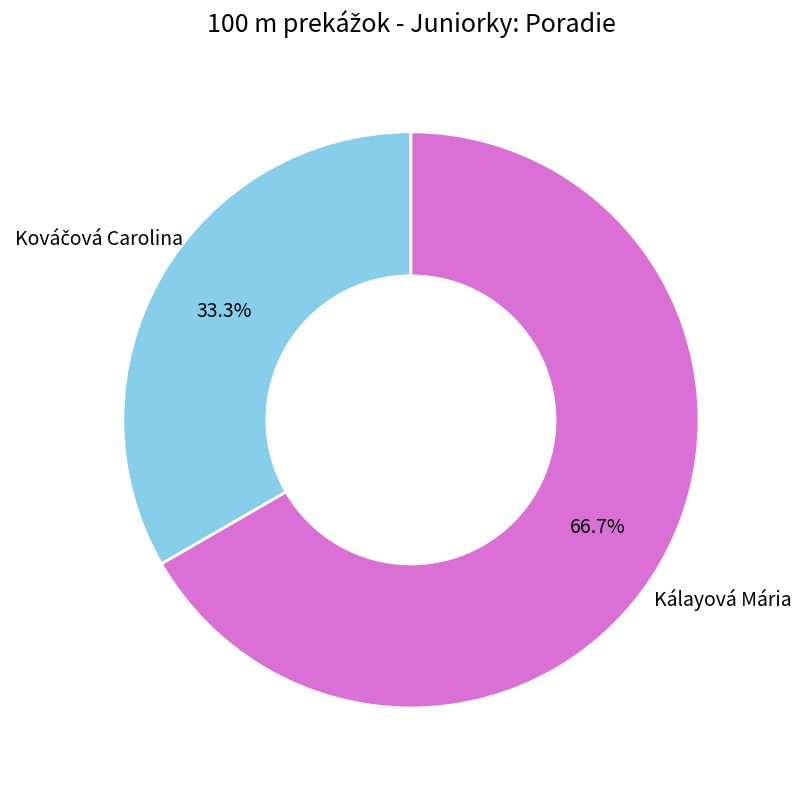

What is the largest slice in the pie chart?

Kálayová Mária